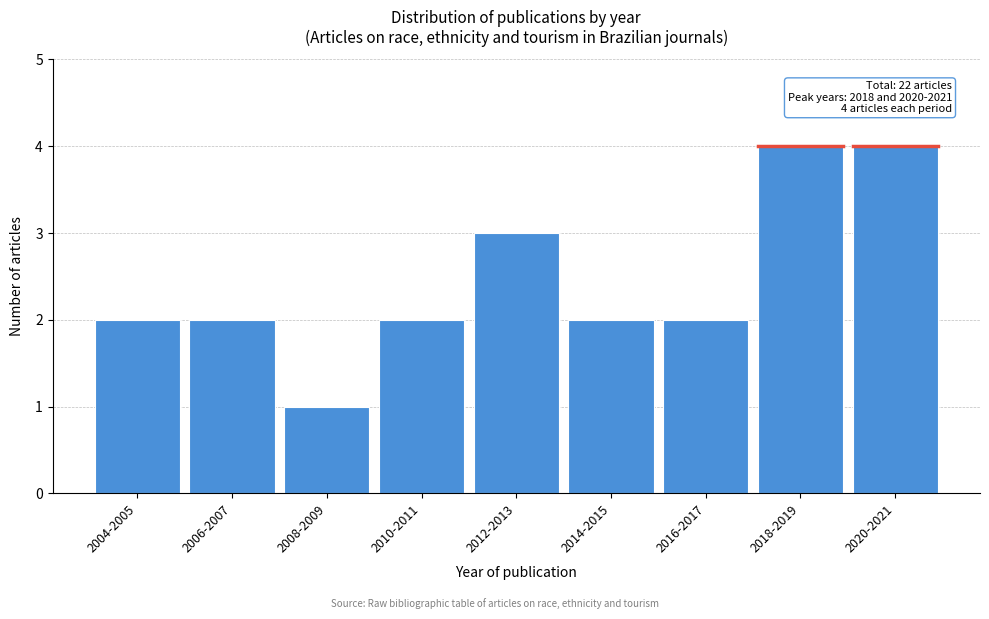

Reading right to left, transcribe all the data shown in this chart.

2020-2021=4	2018-2019=4	2016-2017=2	2014-2015=2	2012-2013=3	2010-2011=2	2008-2009=1	2006-2007=2	2004-2005=2